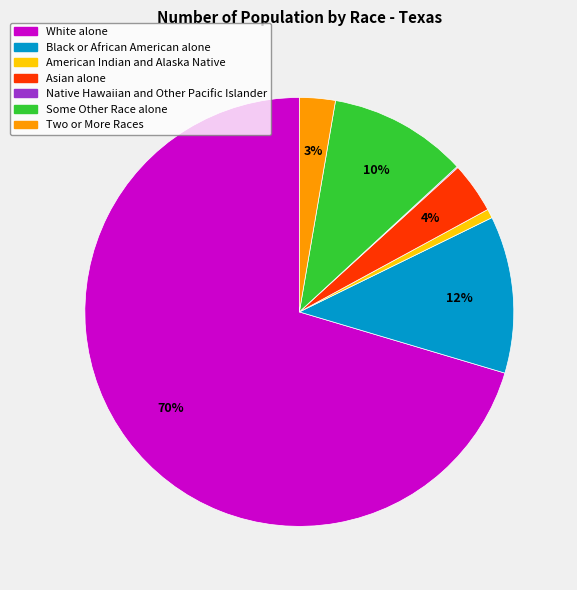

What is the largest slice in the pie chart?

White alone